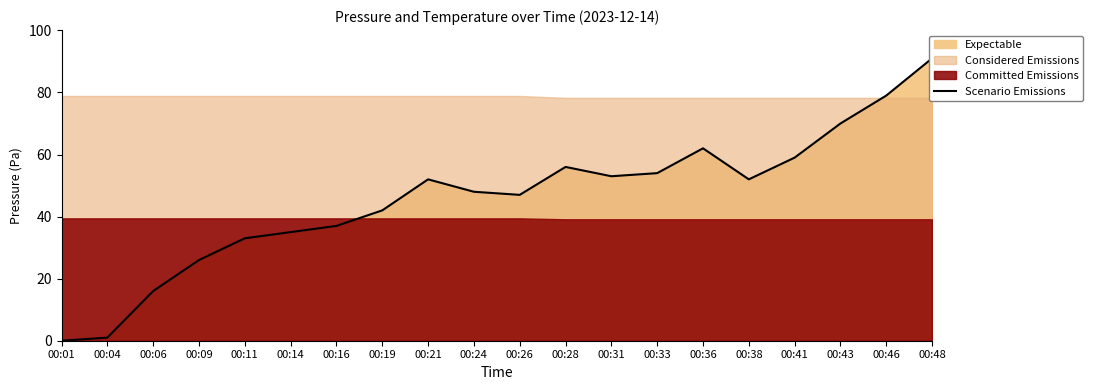

List the labels in order of value, largest first.

00:48, 00:46, 00:43, 00:36, 00:41, 00:28, 00:33, 00:31, 00:21, 00:38, 00:24, 00:26, 00:19, 00:16, 00:14, 00:11, 00:09, 00:06, 00:04, 00:01